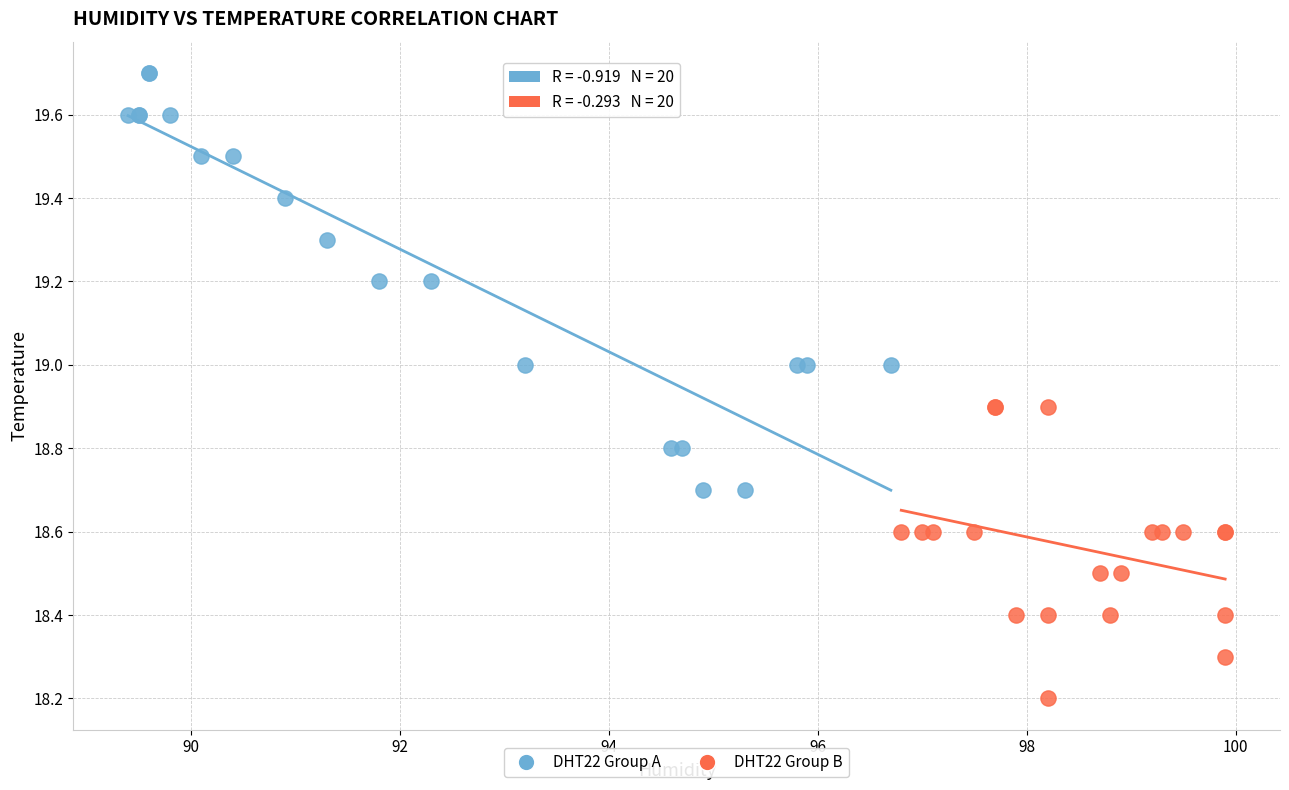

Which series reaches the maximum Y coordinate?

DHT22 Group A